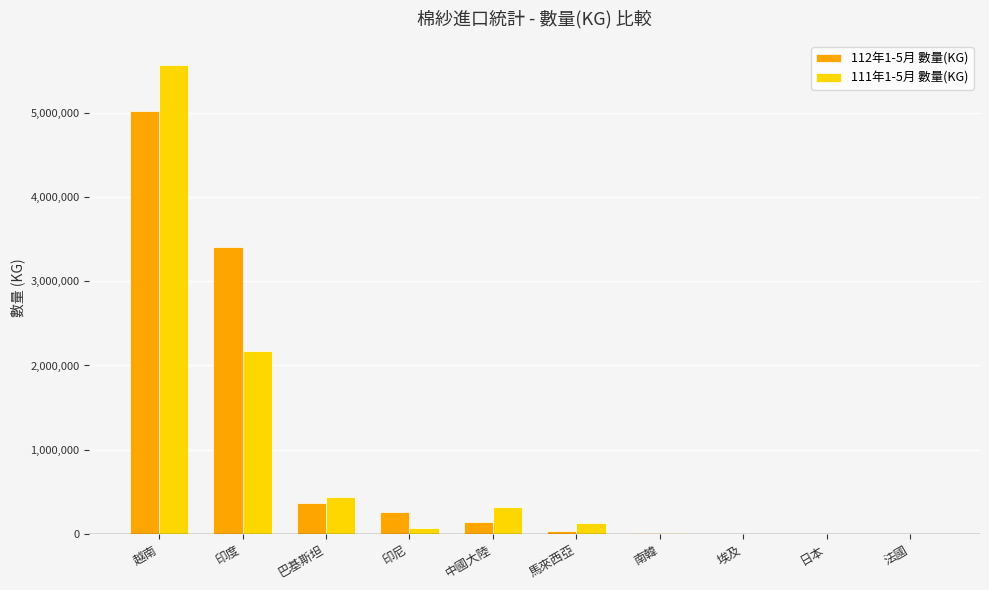

At which category is the sum across all series the highest?

越南